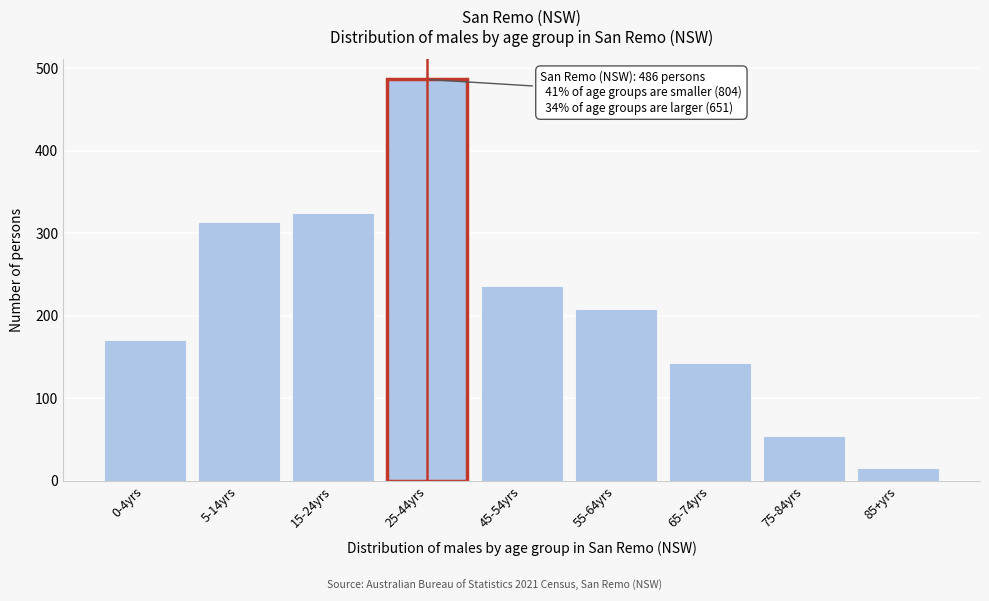

Reading left to right, transcribe all the data shown in this chart.

169	312	323	486	235	207	142	53	14